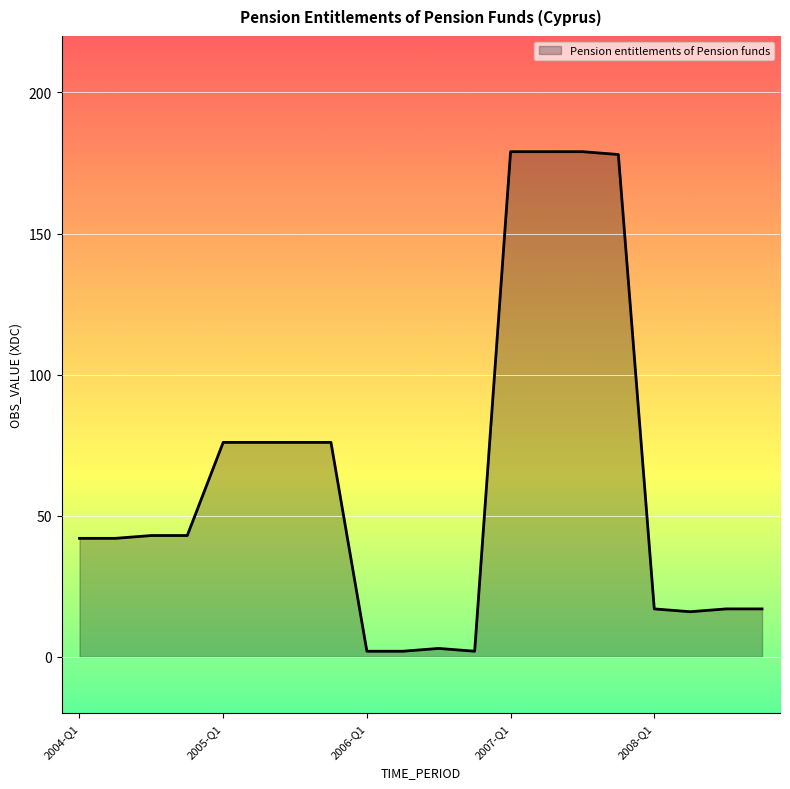

What is the greatest value displayed?

179